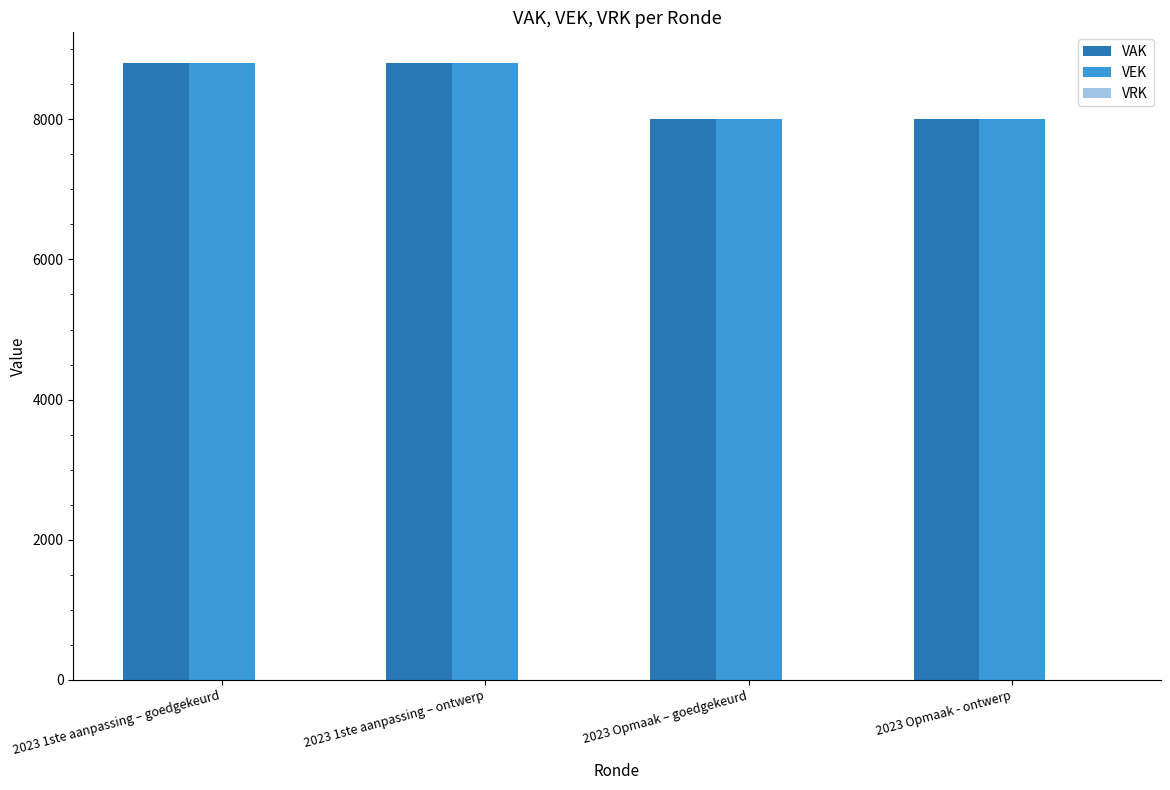

What is the total value across all series at 2023 1ste aanpassing – ontwerp?

17600